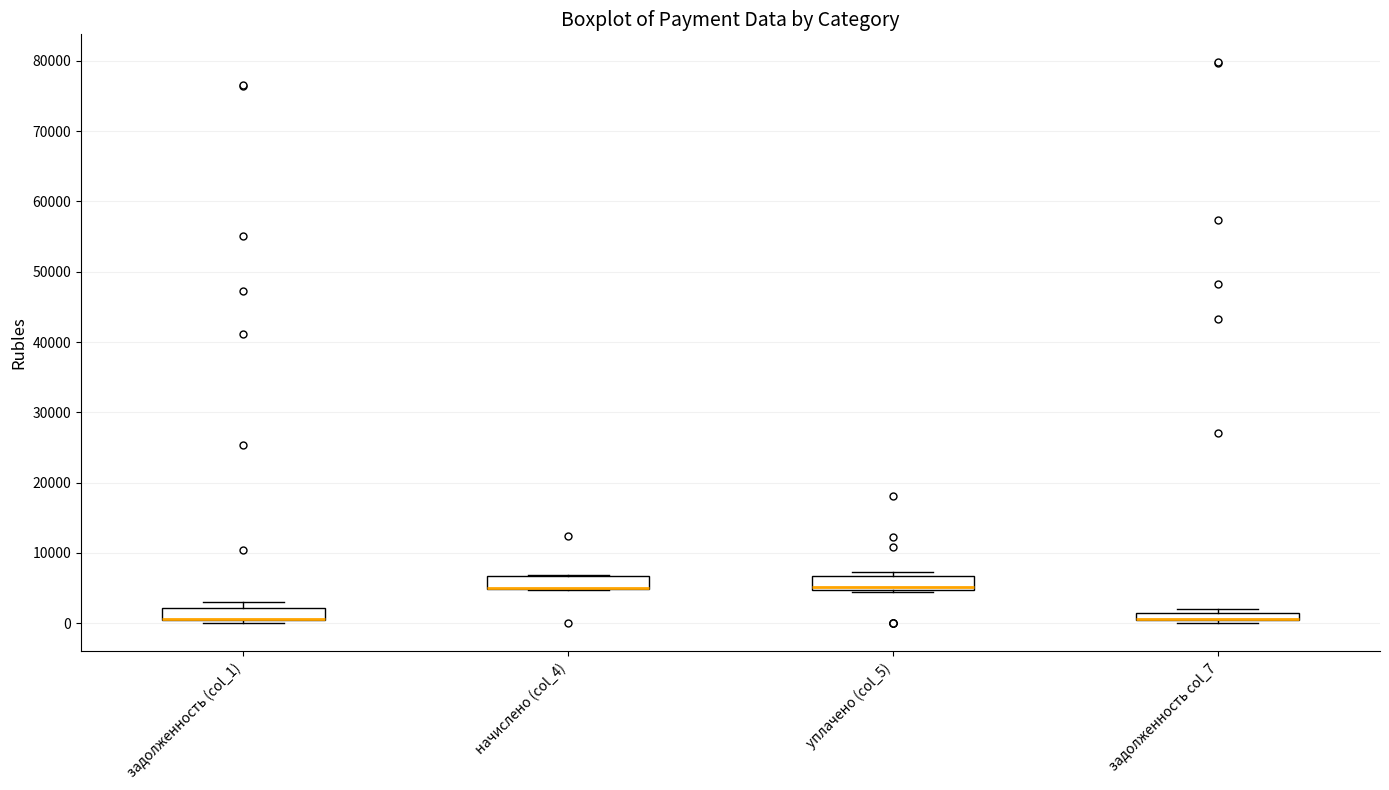

Where is the upper edge of the box for задолженность (col_1) on the y-axis? The values are not printed on the chart, so give them approximately, as read against the axis.

2000